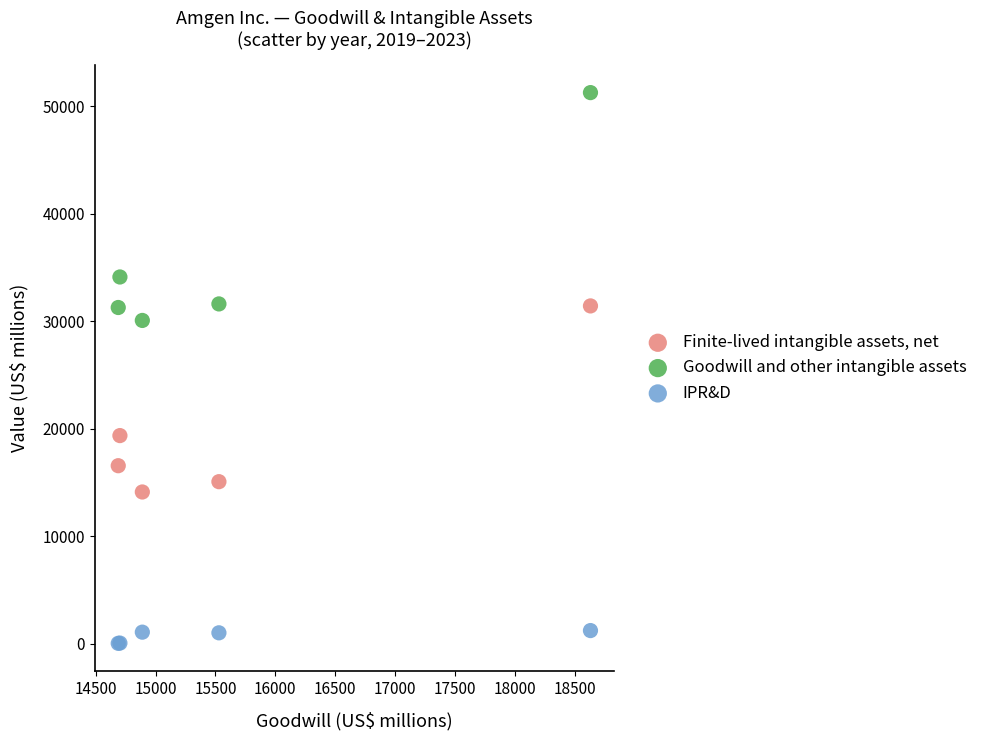

What is the X range (max minus min) for the scatter plot?

3940